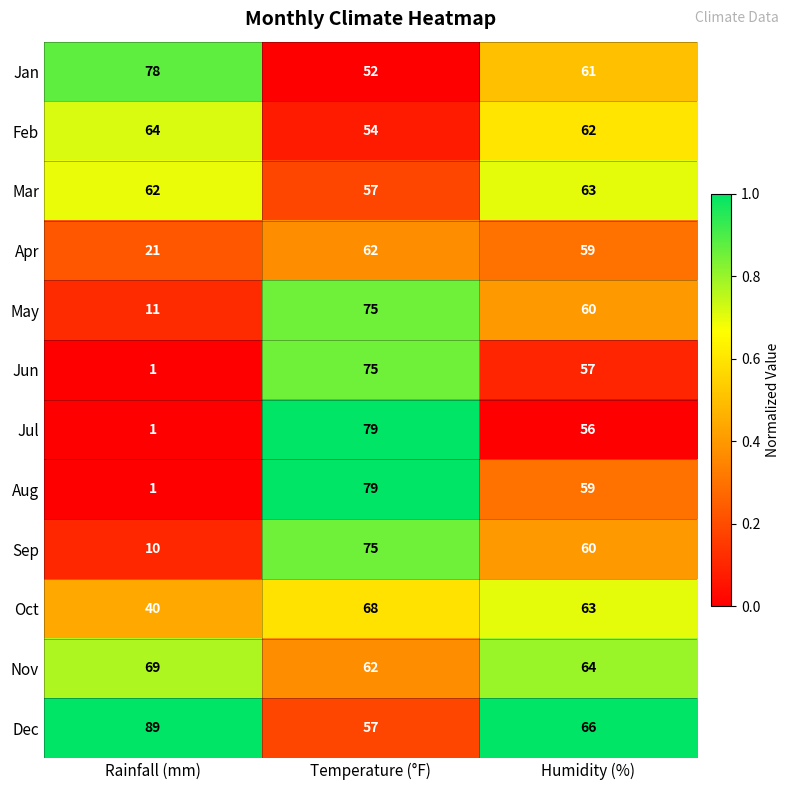

List the labels in order of Nov value, largest first.

Rainfall (mm), Humidity (%), Temperature (°F)